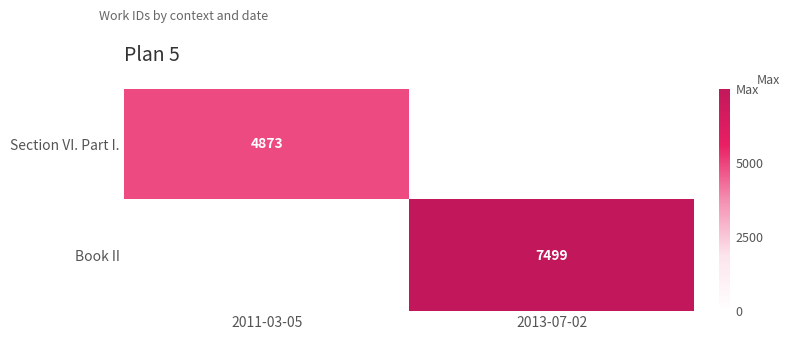

Is it true that Section VI. Part I. equals 4873 at 2011-03-05?

True